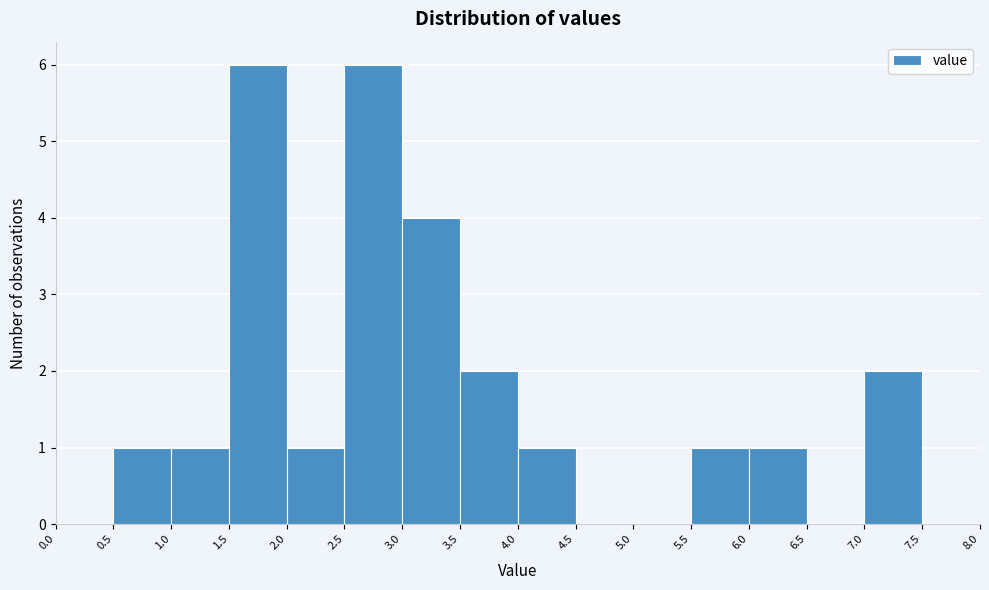

Reading left to right, transcribe this chart: for each bar, give the range it covers on the x-axis and its height. The values are not printed on the chart, so give them approximately, as read against the axis.

0.0 to 0.5: 0
0.5 to 1.0: 1
1.0 to 1.5: 1
1.5 to 2.0: 6
2.0 to 2.5: 1
2.5 to 3.0: 6
3.0 to 3.5: 4
3.5 to 4.0: 2
4.0 to 4.5: 1
4.5 to 5.0: 0
5.0 to 5.5: 0
5.5 to 6.0: 1
6.0 to 6.5: 1
6.5 to 7.0: 0
7.0 to 7.5: 2
7.5 to 8.0: 0